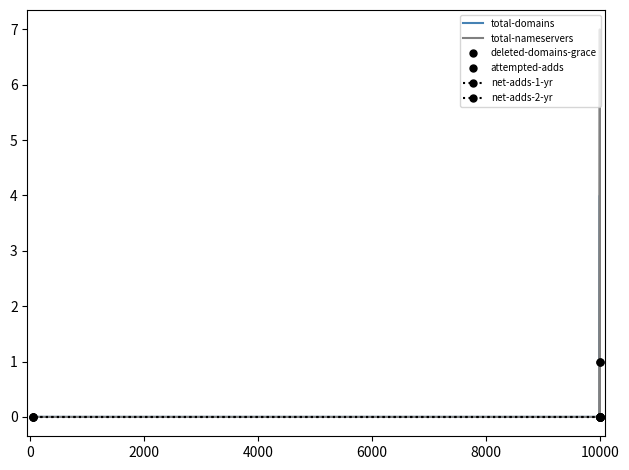

Is the value of net-adds-2-yr at 4000 greater than the value of net-adds-1-yr at 2000?

No